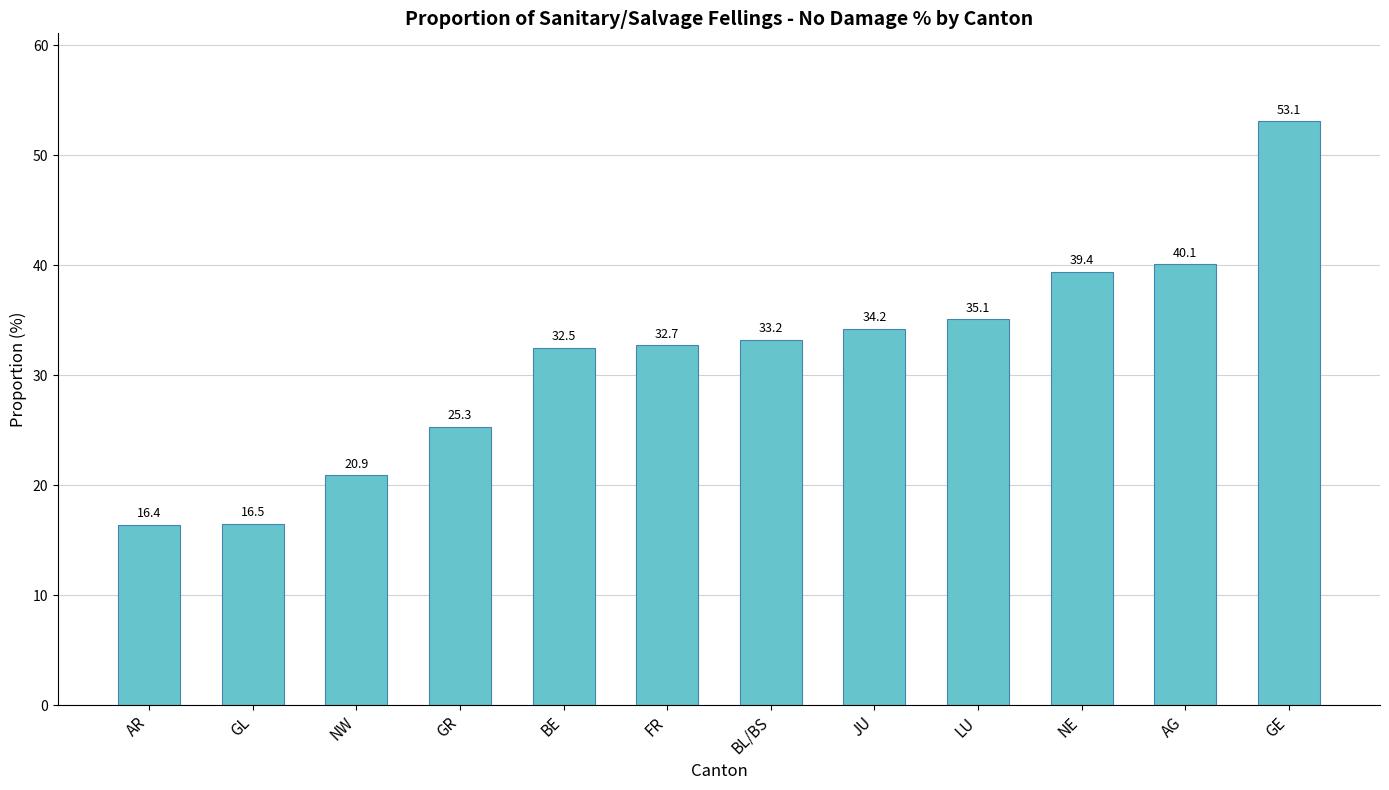

Reading left to right, list all the values displayed in this chart.

16.4	16.5	20.9	25.3	32.5	32.7	33.2	34.2	35.1	39.4	40.1	53.1